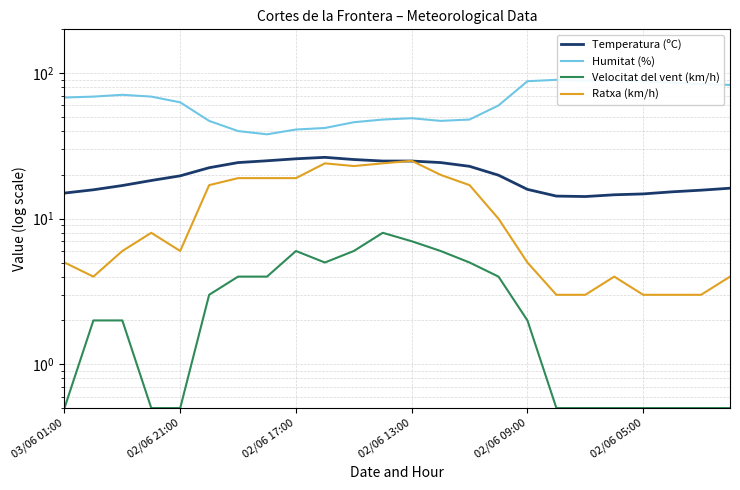

What are all the series names shown in the legend?

Temperatura (ºC), Humitat (%), Velocitat del vent (km/h), Ratxa (km/h)